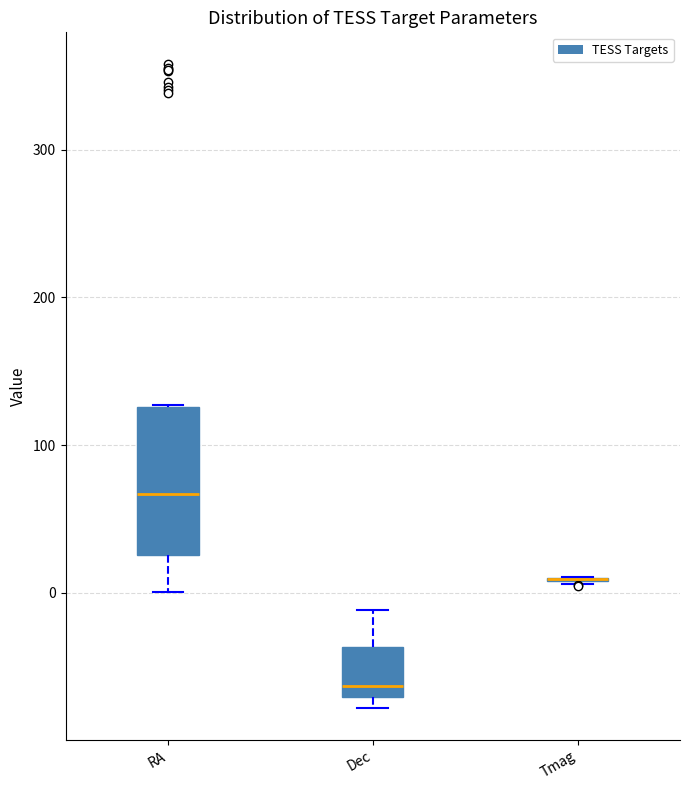

Comparing the boxes themselves (not the whiskers), which one is the tallest?

RA